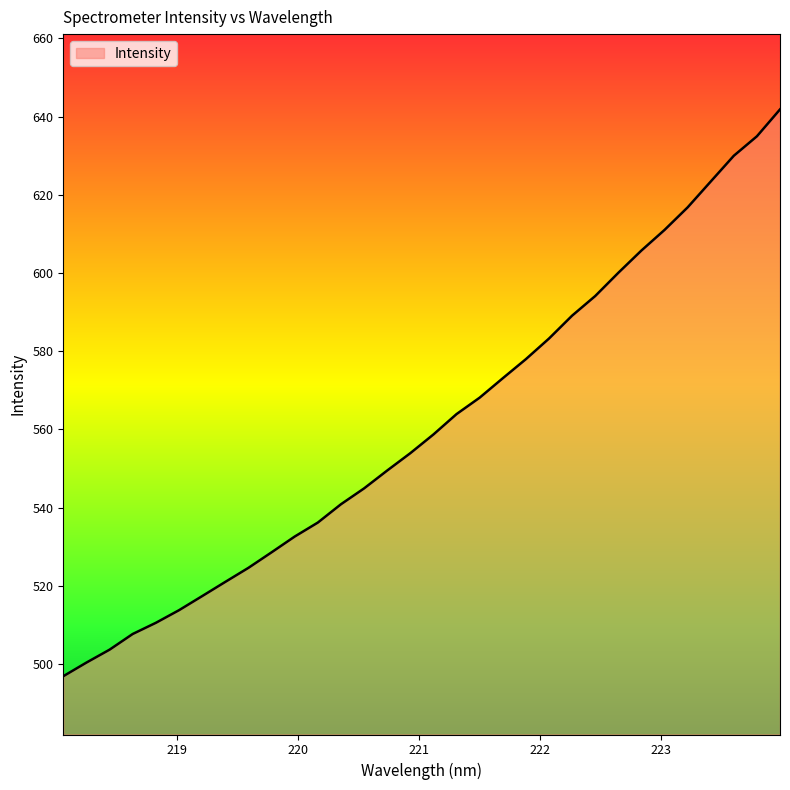

What is the minimum value shown in the chart?

496.9